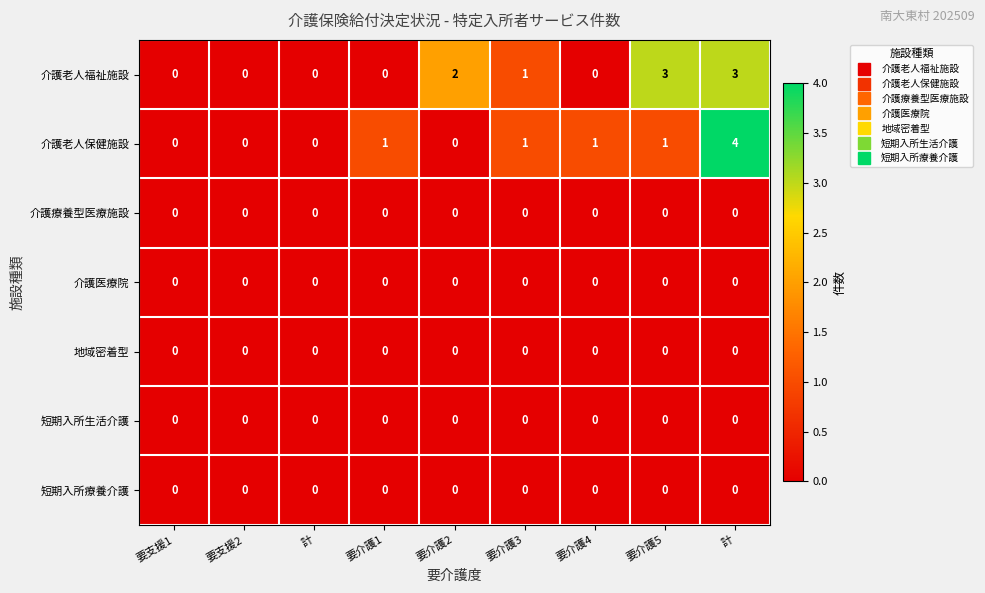

How many values in the 介護老人福祉施設 series exceed 0?

4